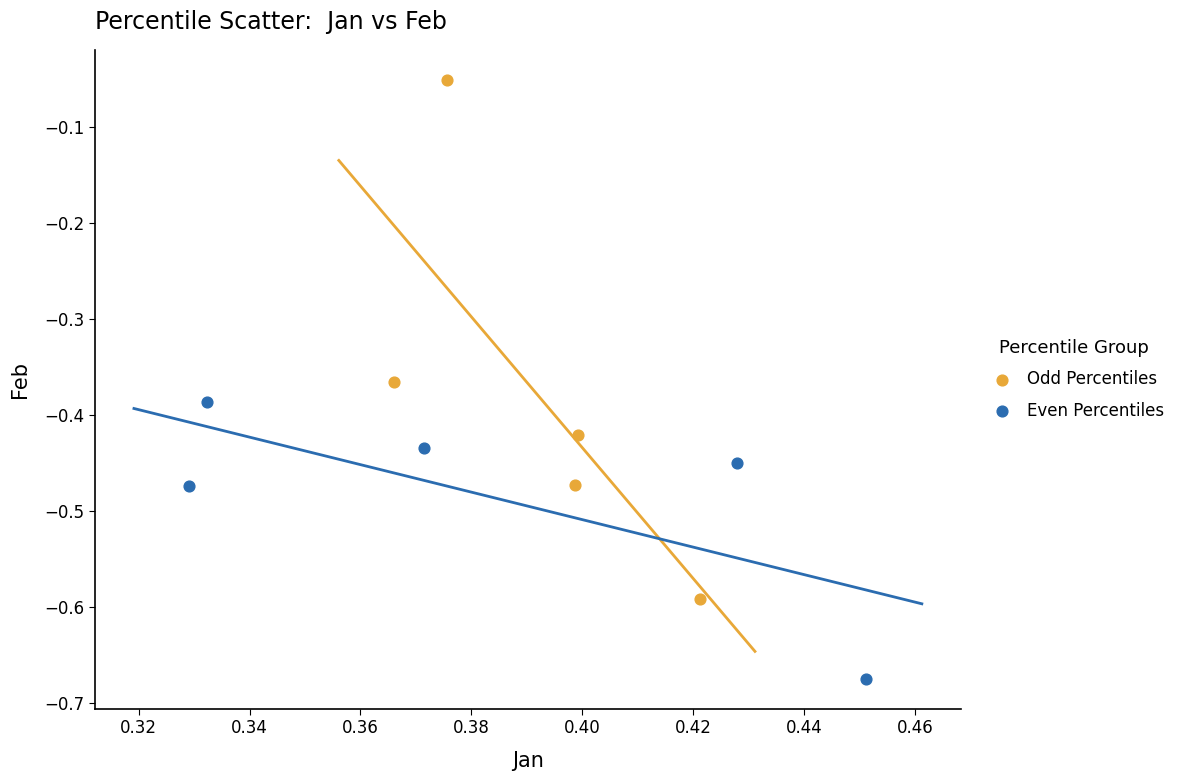

Which series contains the lowest Y value?

Even Percentiles